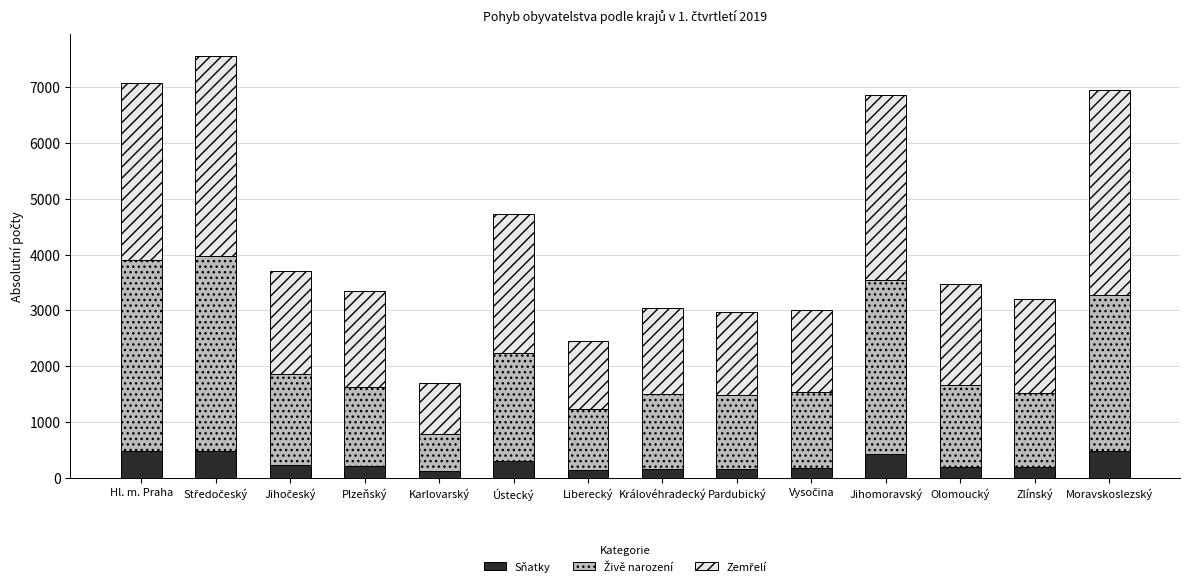

What is the total value across all series at Zlínský?

3198